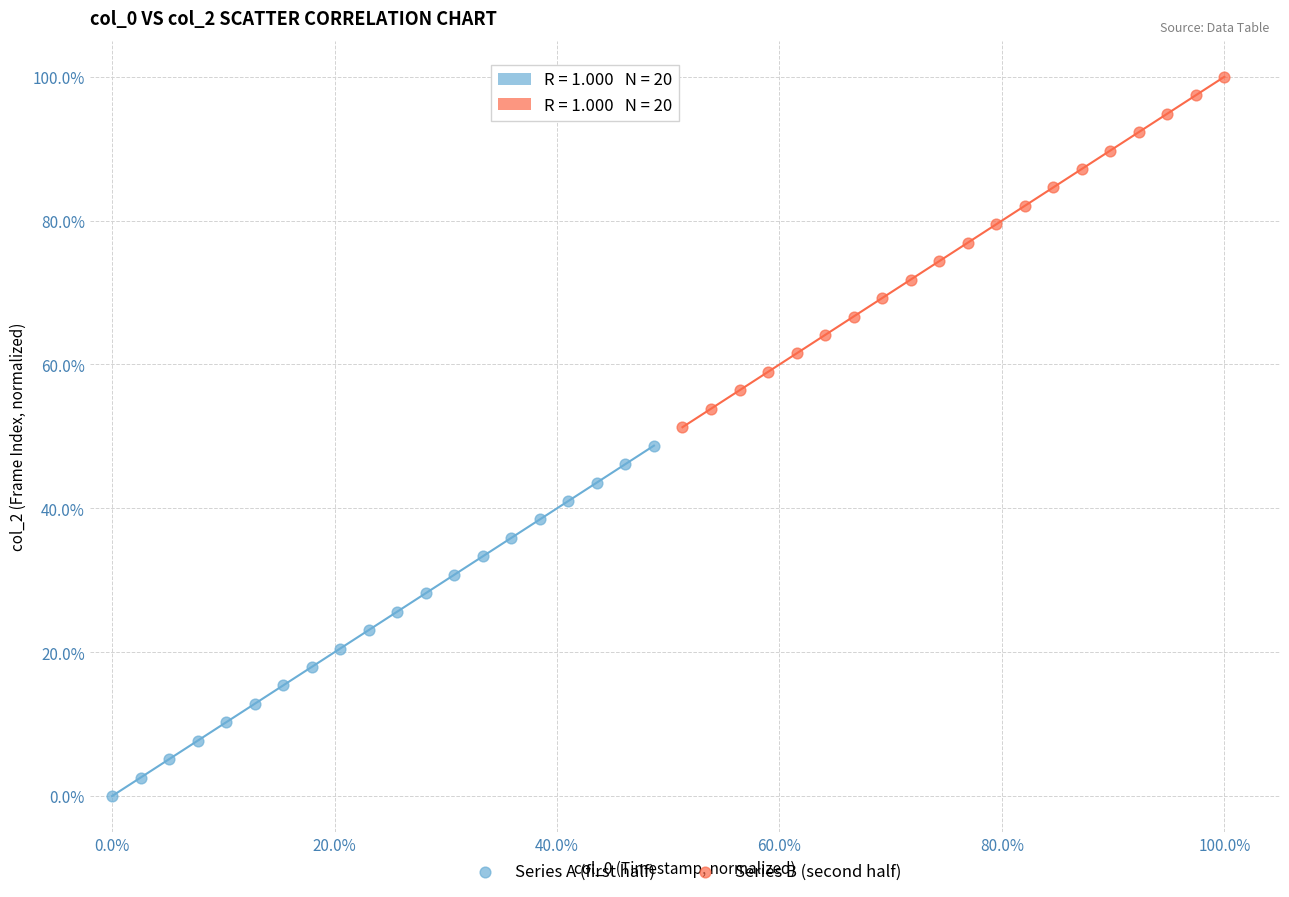

Which series contains the lowest Y value?

Series A (first half)